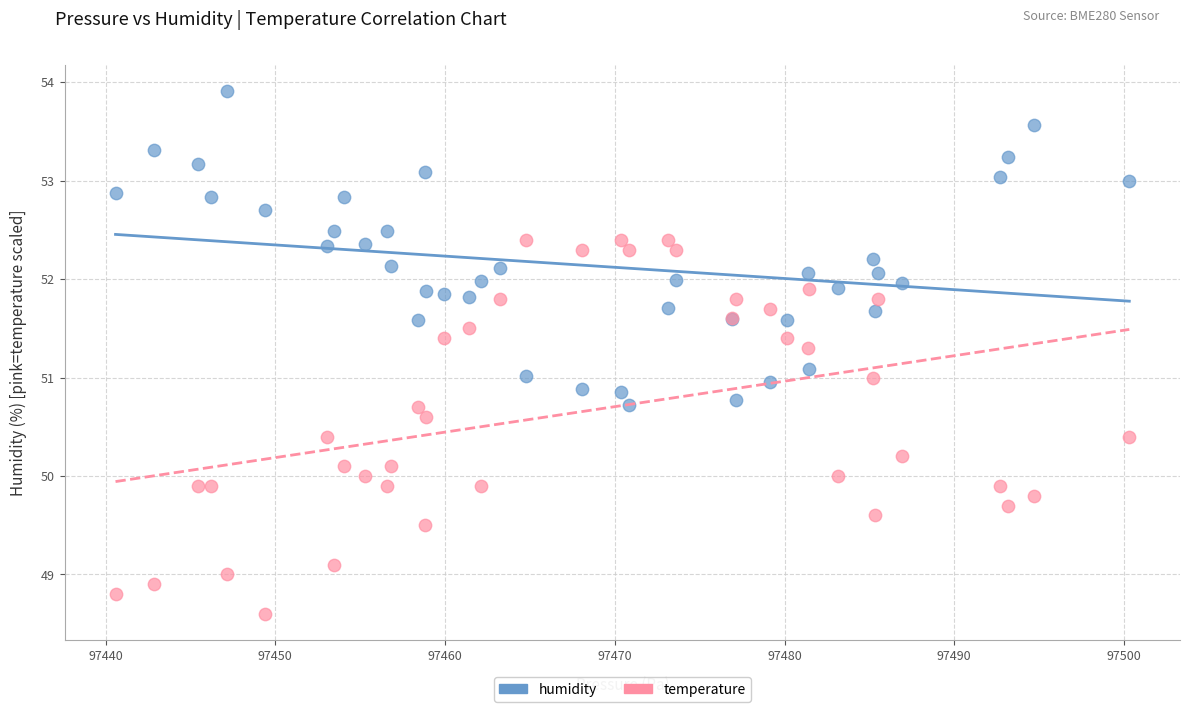

Which series reaches the maximum Y coordinate?

humidity